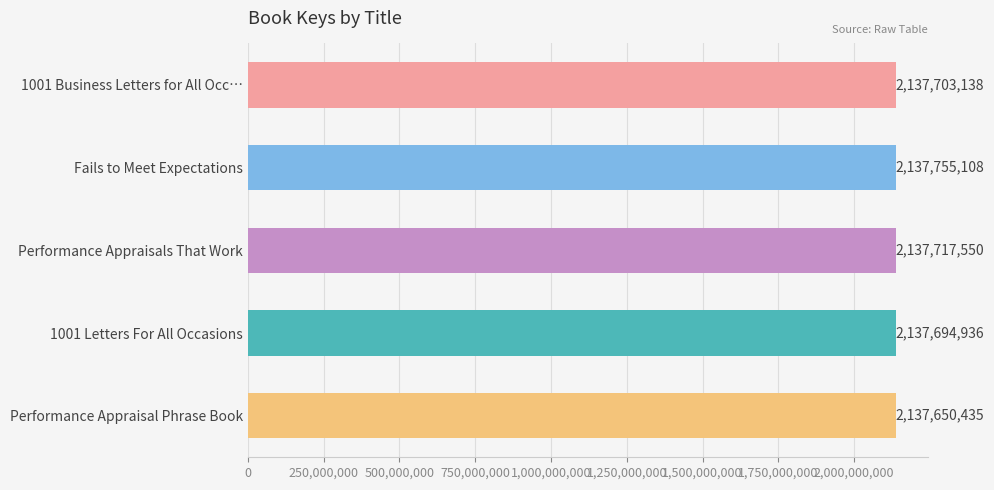

The chart shows a value of 2137703138 at 1001 Business Letters for All Occ…. True or false?

True